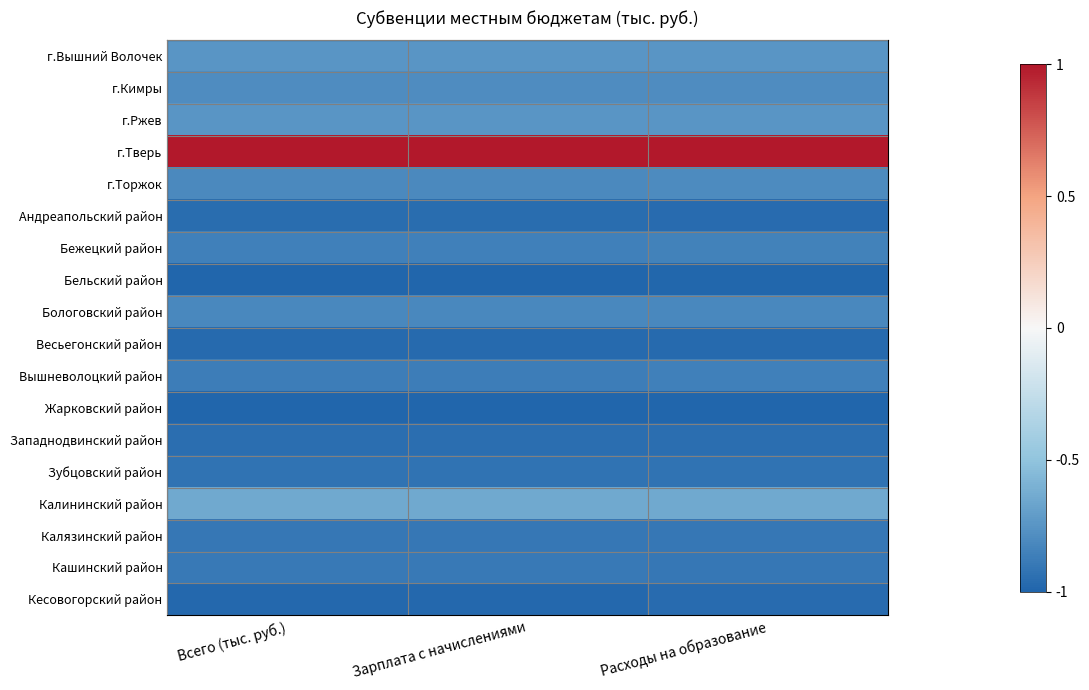

Rank the series at Расходы на образование from highest to lowest value.

г.Тверь, Калининский район, г.Ржев, г.Вышний Волочек, г.Кимры, г.Торжок, Бологовский район, Бежецкий район, Вышневолоцкий район, Калязинский район, Кашинский район, Зубцовский район, Западнодвинский район, Кесовогорский район, Андреапольский район, Весьегонский район, Бельский район, Жарковский район